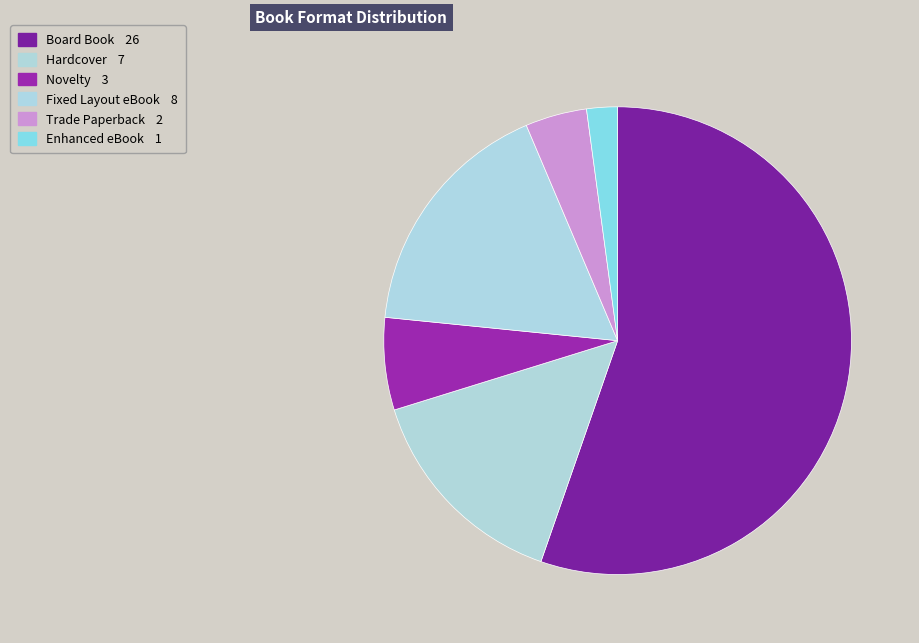

To the nearest percent, what is the average slice percentage?

17%